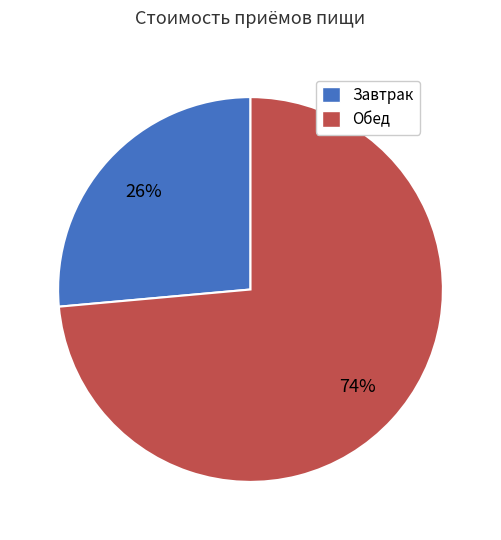

To the nearest percent, what is the average slice percentage?

50%